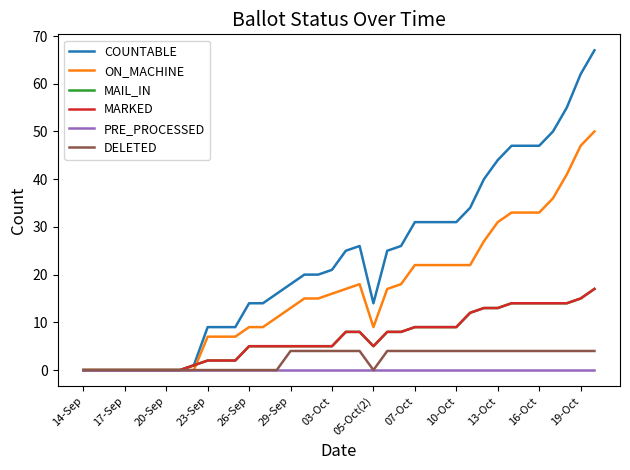

Is this an area chart (filled region under the line)?

No